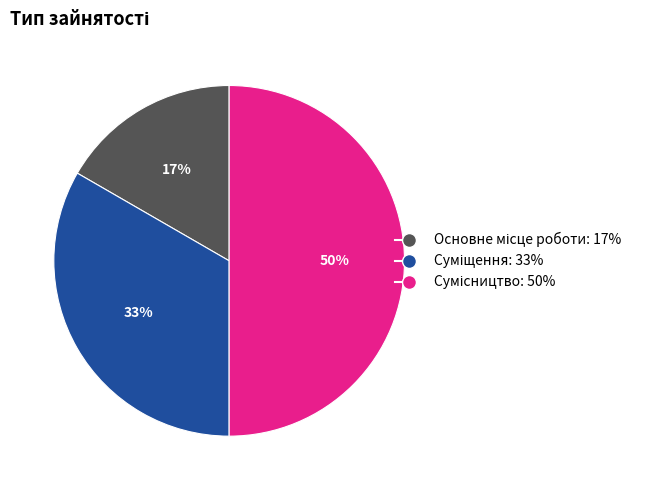

To the nearest percent, what is the difference between the largest and smallest slice percentages?

33%